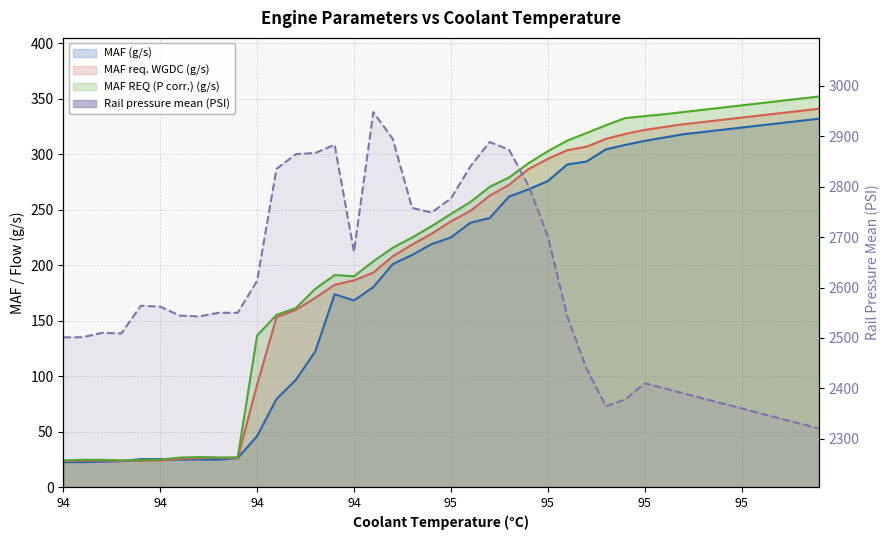

Where does the MAF req. WGDC (g/s) series first go above 239?

95